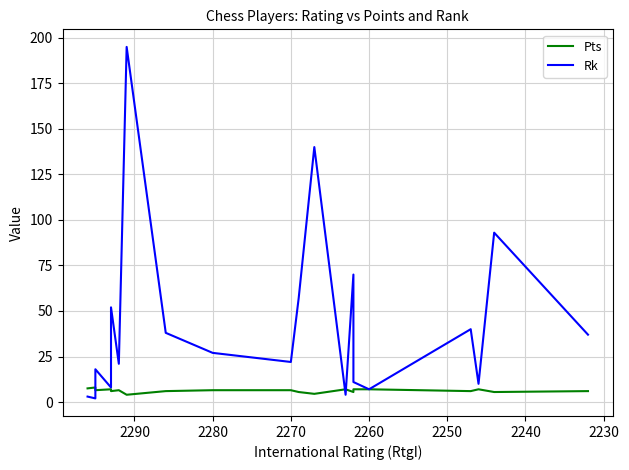

What is the total value across all series at 2270?

27.5